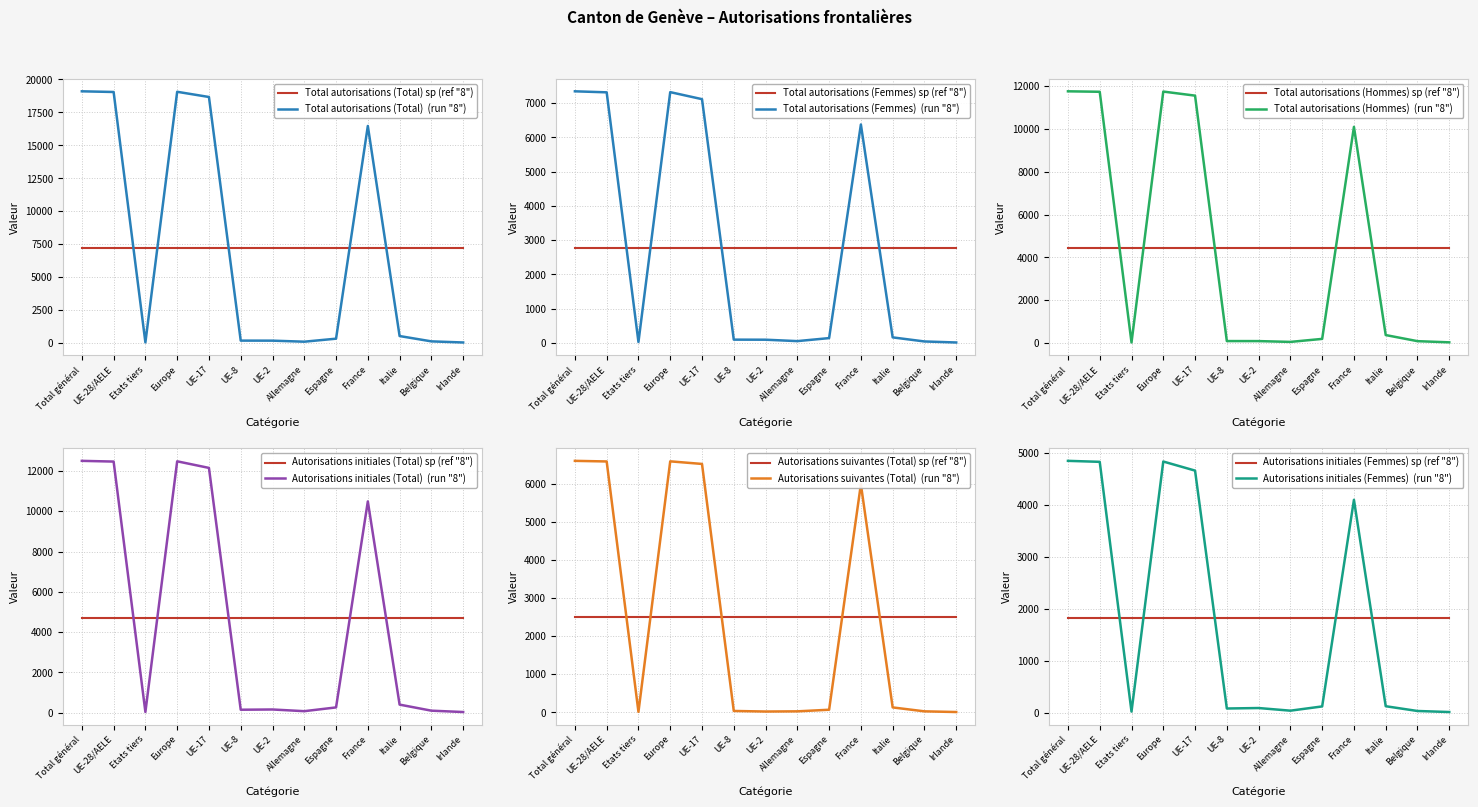

What is the total value across all series at UE-8?

640